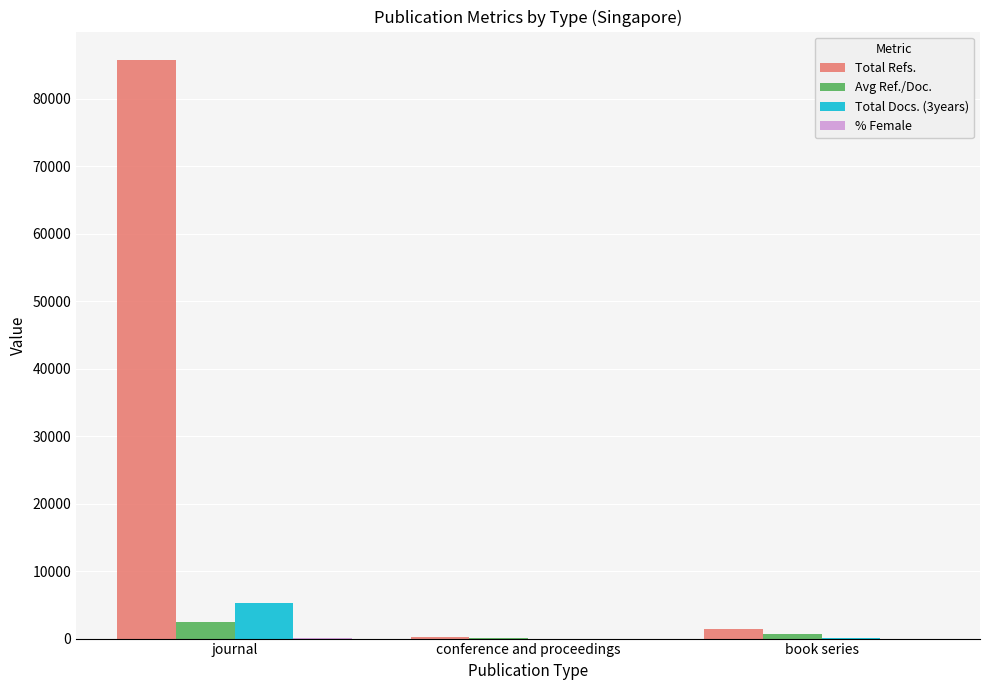

At which category is the sum across all series the highest?

journal